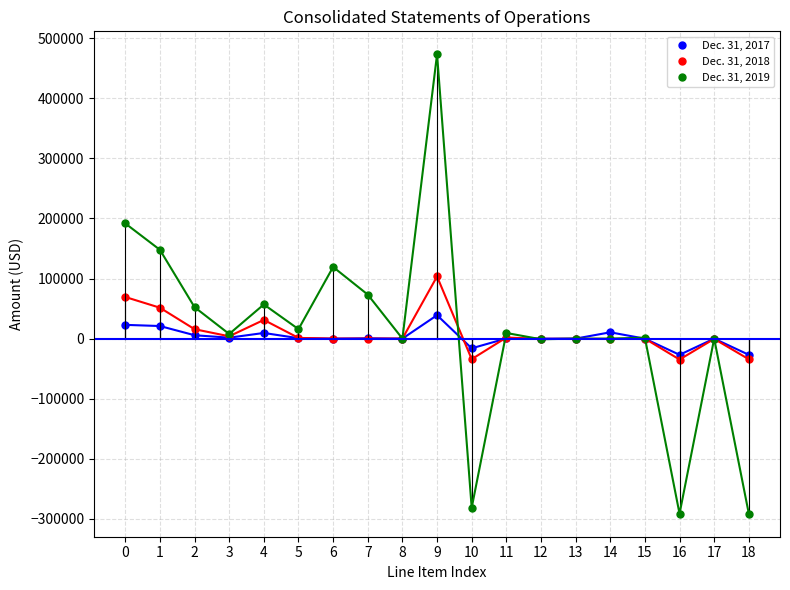

True or false: Dec. 31, 2019 has more than 2 interior local peaks.

True